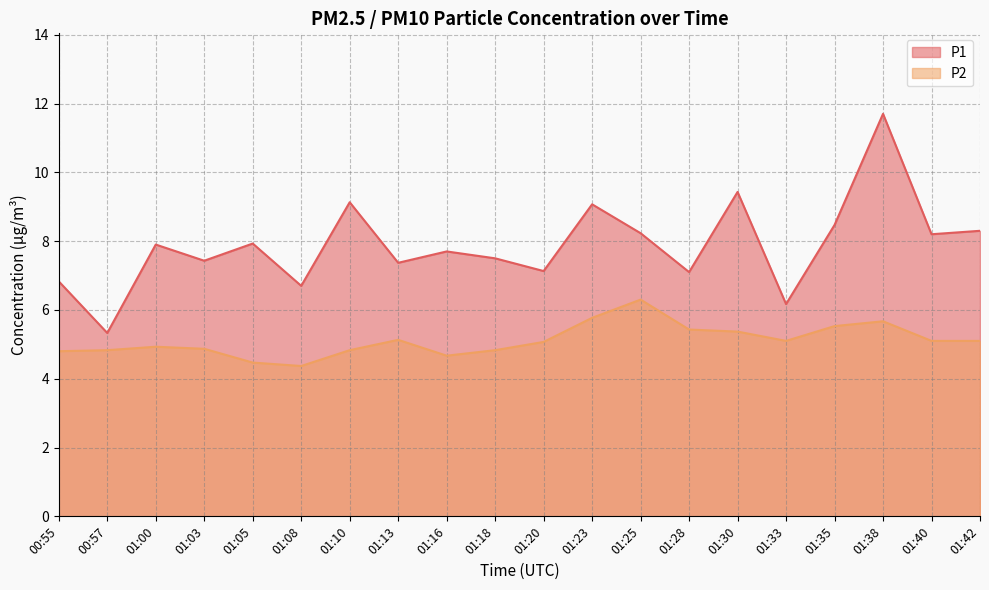

What is the label of the 5th point from the left?

01:05